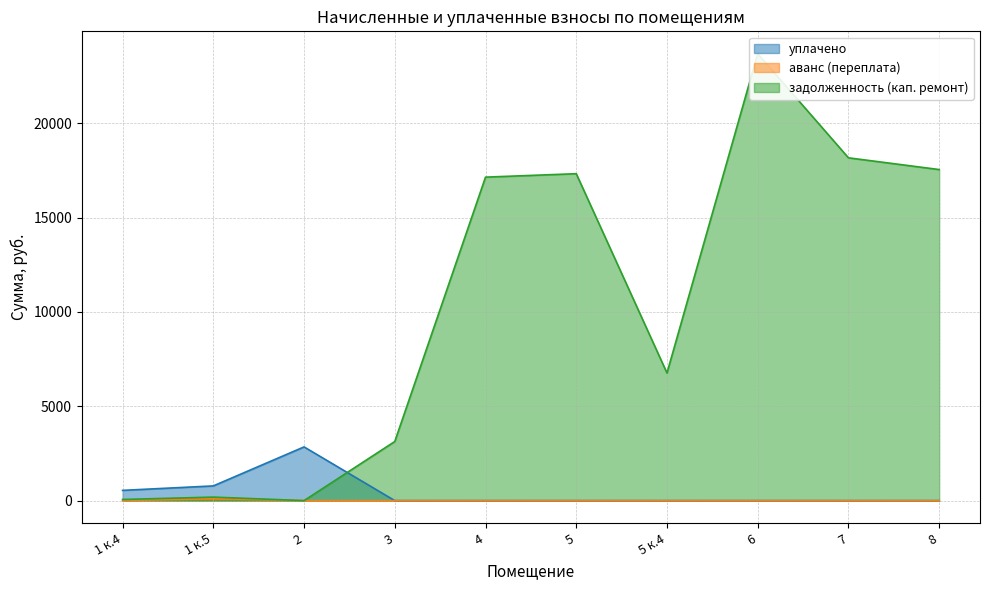

Does the chart display data point markers on the line(s)?

No